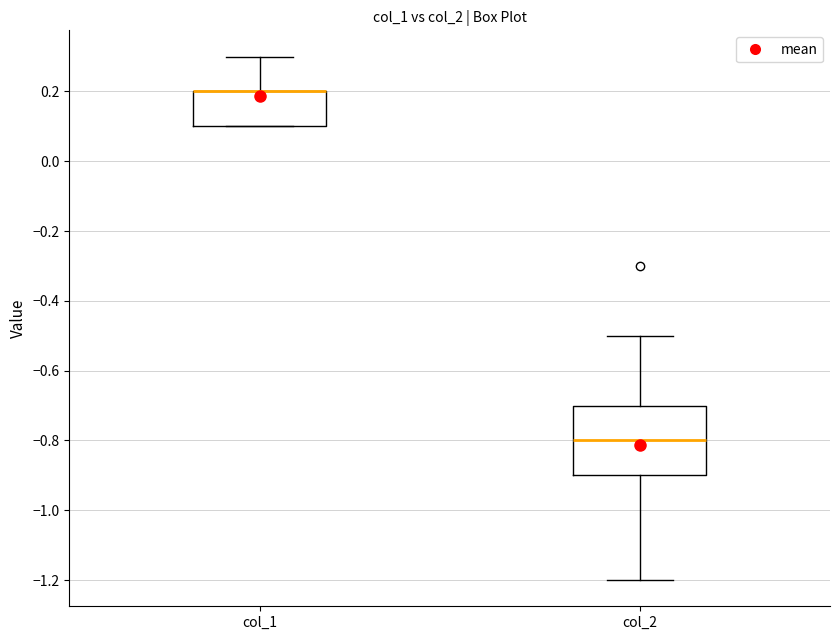

Reading left to right, transcribe this box plot: for each box, give where its median line is, the range the box spans, and where its two whiskers end, as read against the y-axis. The values are not printed on the chart, so give them approximately, as read against the axis.

col_1: median 0.2 (drawn on the box's upper edge), box 0.1 to 0.2, whiskers 0.1 to 0.3
col_2: median -0.8, box -0.9 to -0.7, whiskers -1.2 to -0.5